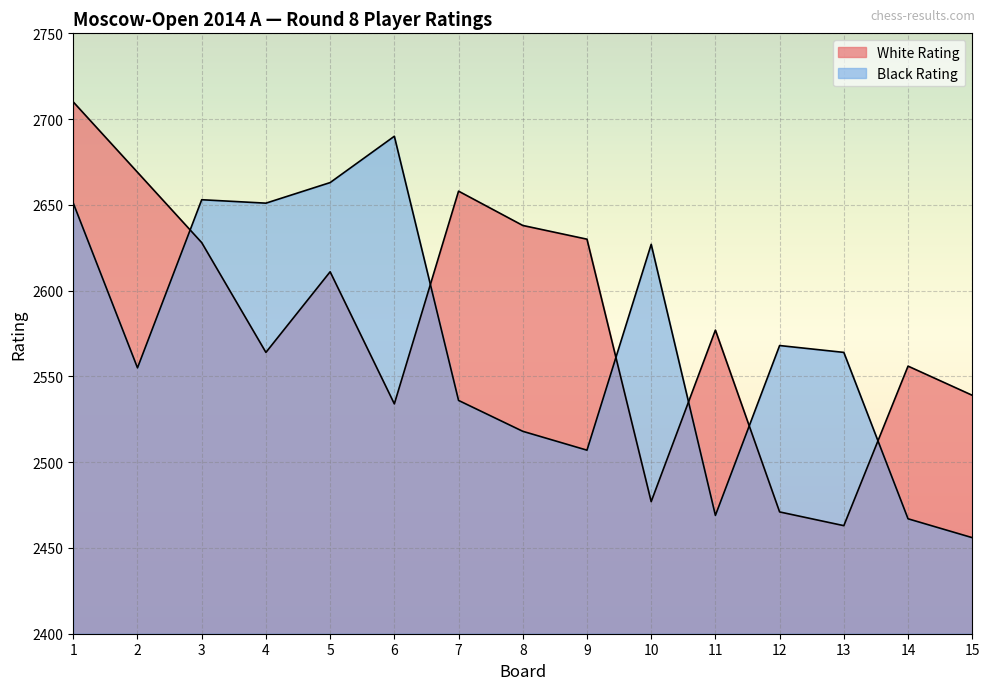

Rank the series by their maximum value, from lowest to highest.

Black Rating, White Rating